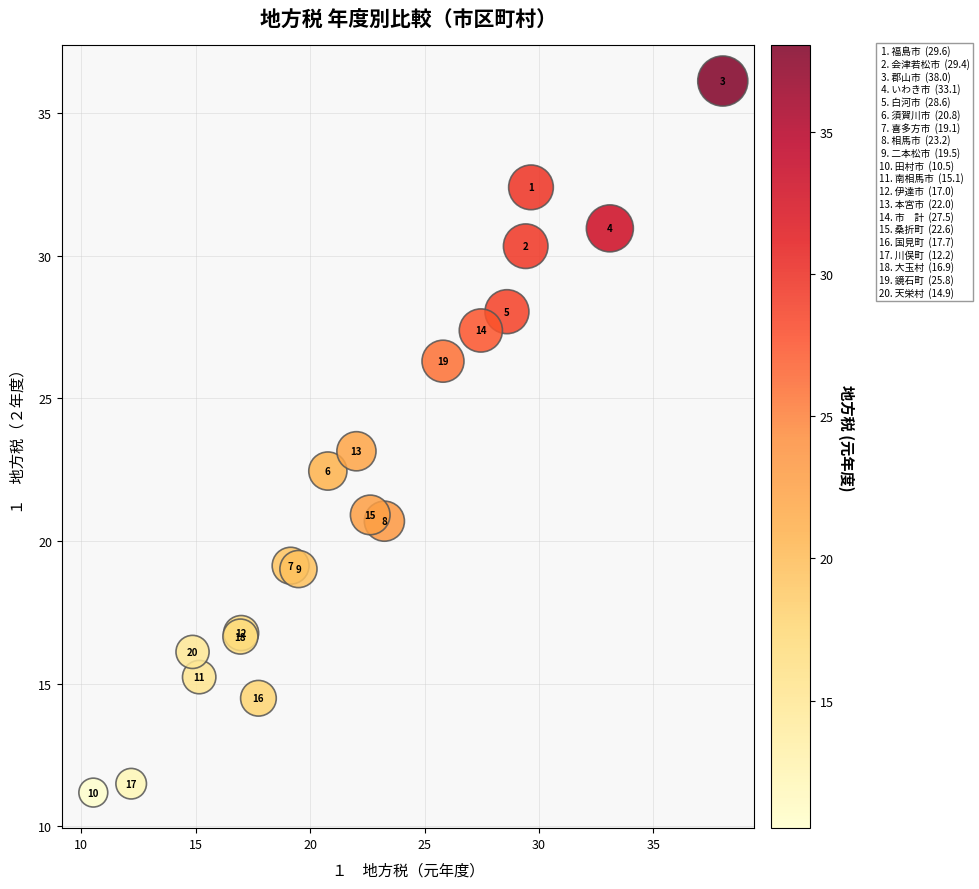

What Y value in the scatter plot is closest to 23?

23.1